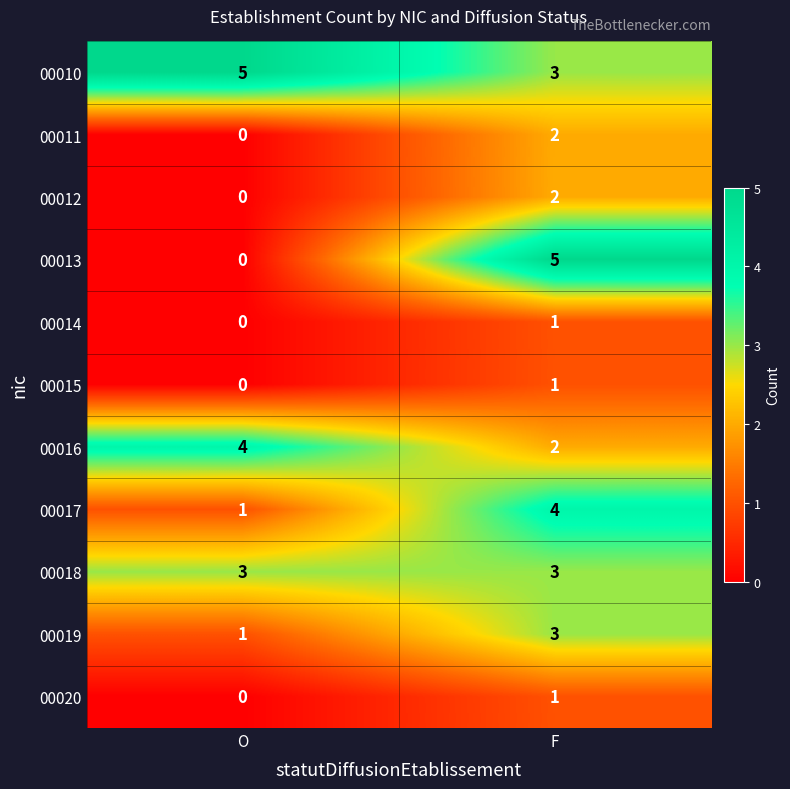

Which category has the highest value in the 00011 series?

F